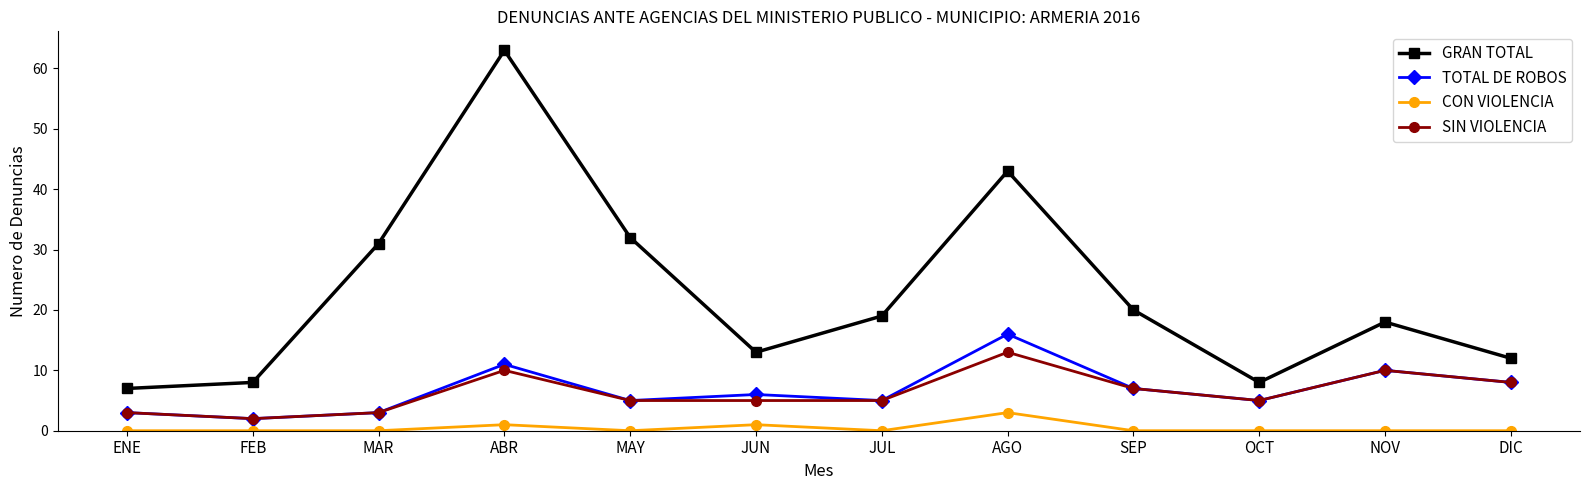

How many lines are shown in the chart?

4